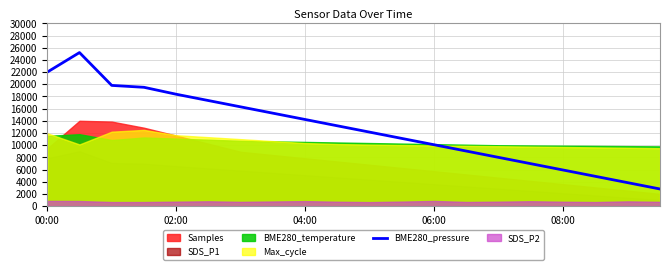

How many lines are shown in the chart?

1